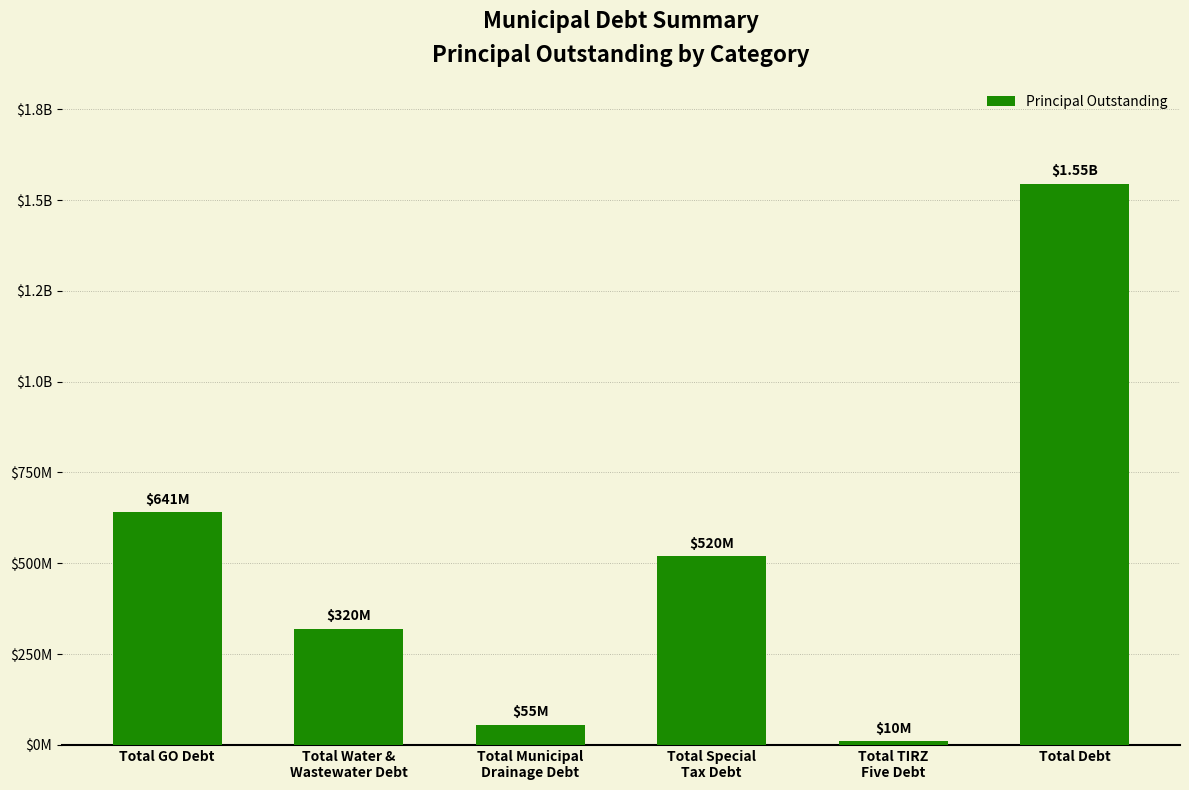

What is the value of the 1st bar from the left?

640830000